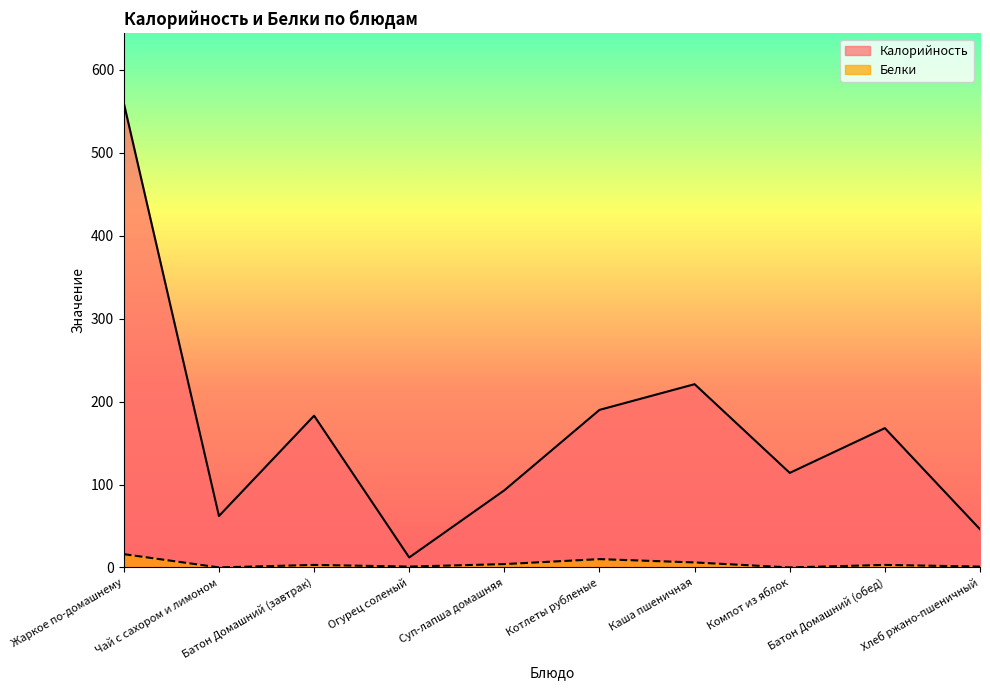

Which category has the highest value across all series?

Жаркое по-домашнему